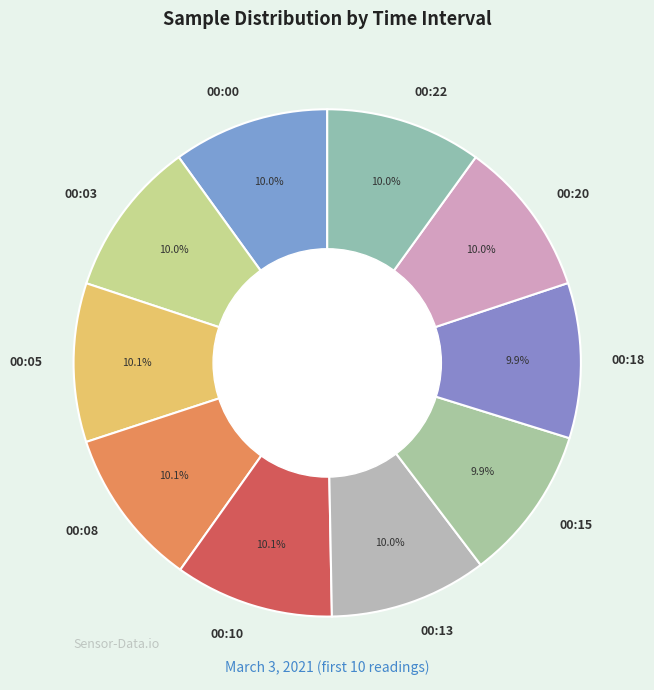

To the nearest percent, what is the average slice percentage?

10%